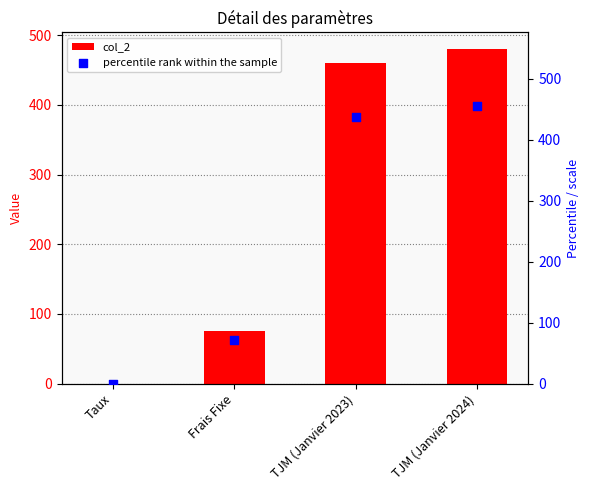

At how many categories does at least one series exceed 449?

2